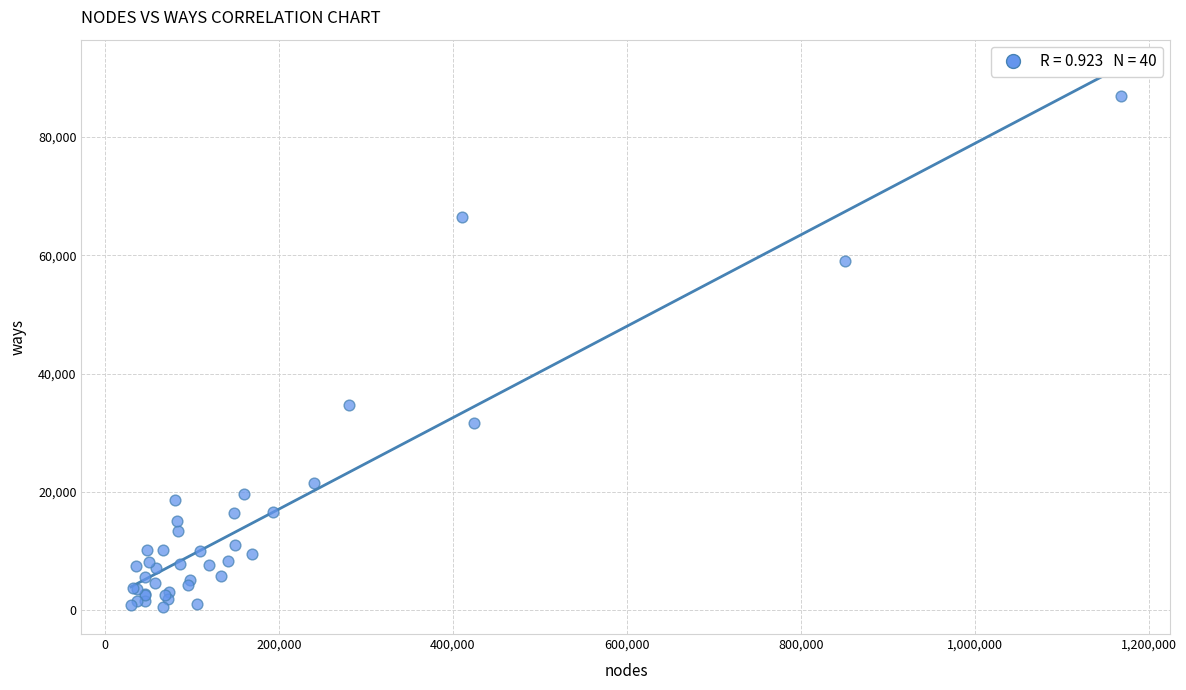

What Y value in the scatter plot is closest to 43695?

34647